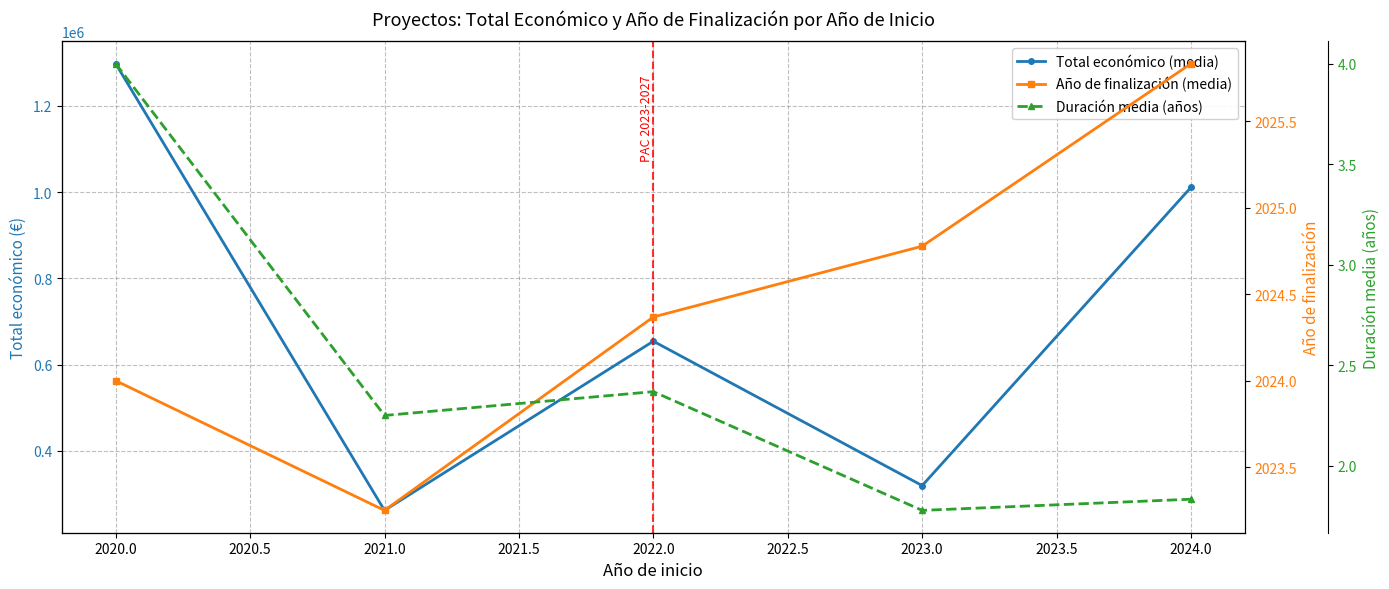

Which series has the largest range (max minus min)?

Total económico (media)